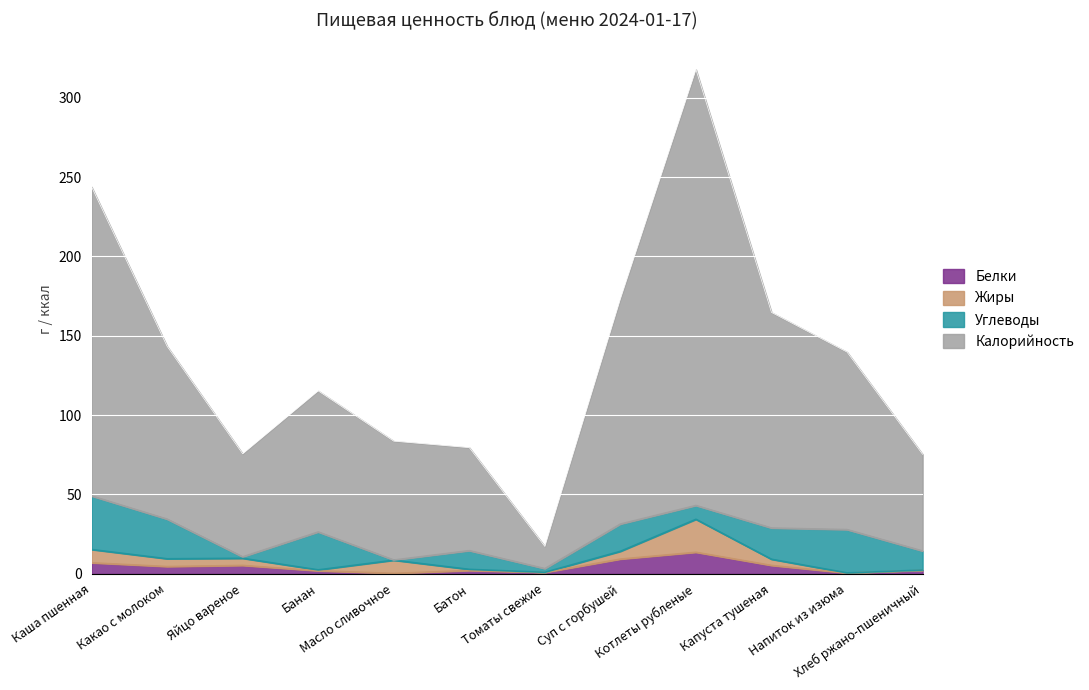

True or false: Белки has more than 1 points higher than both neighbors.

True